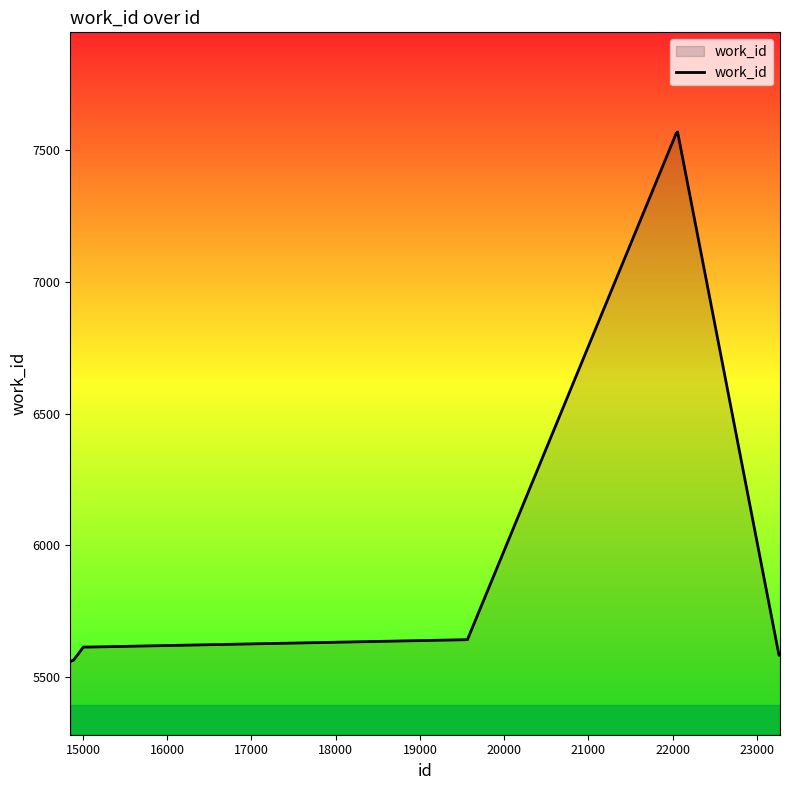

What is the difference between the maximum and minimum values?

2011